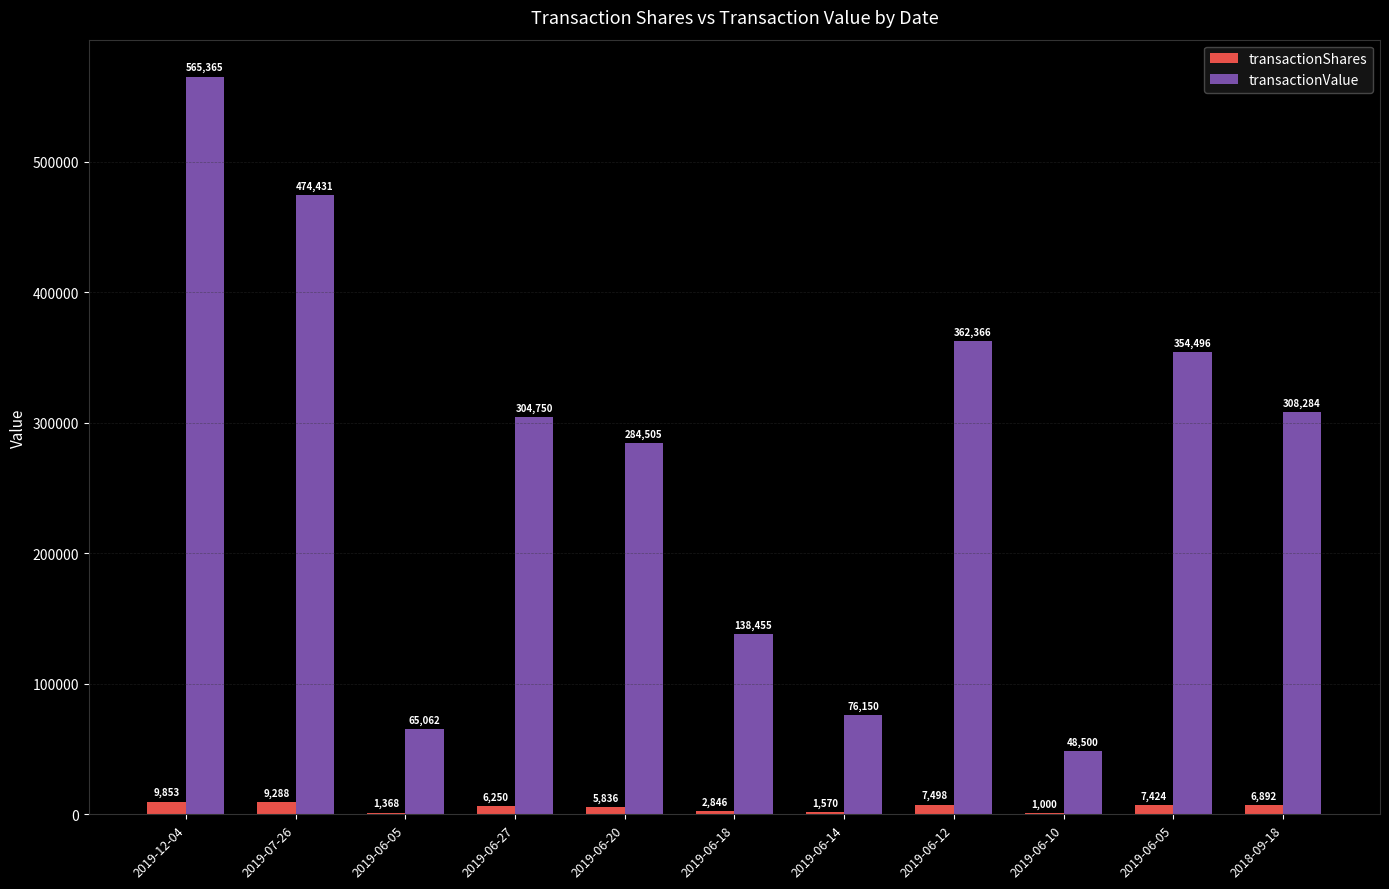

List the labels in order of transactionValue value, largest first.

2019-12-04, 2019-07-26, 2019-06-12, 2019-06-05, 2018-09-18, 2019-06-27, 2019-06-20, 2019-06-18, 2019-06-14, 2019-06-05, 2019-06-10